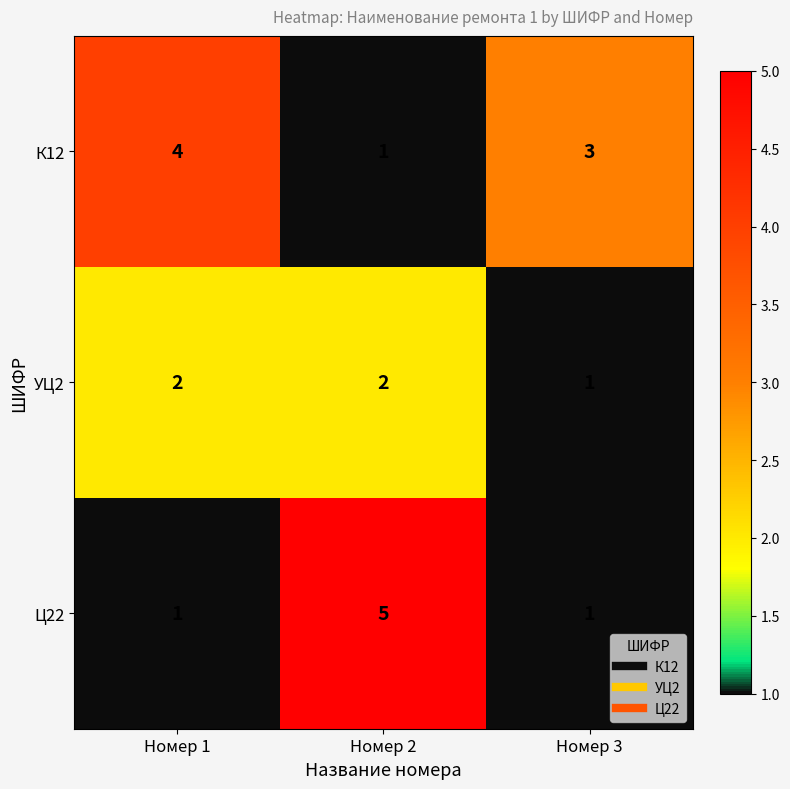

At which category is the sum across all series the highest?

Номер 2